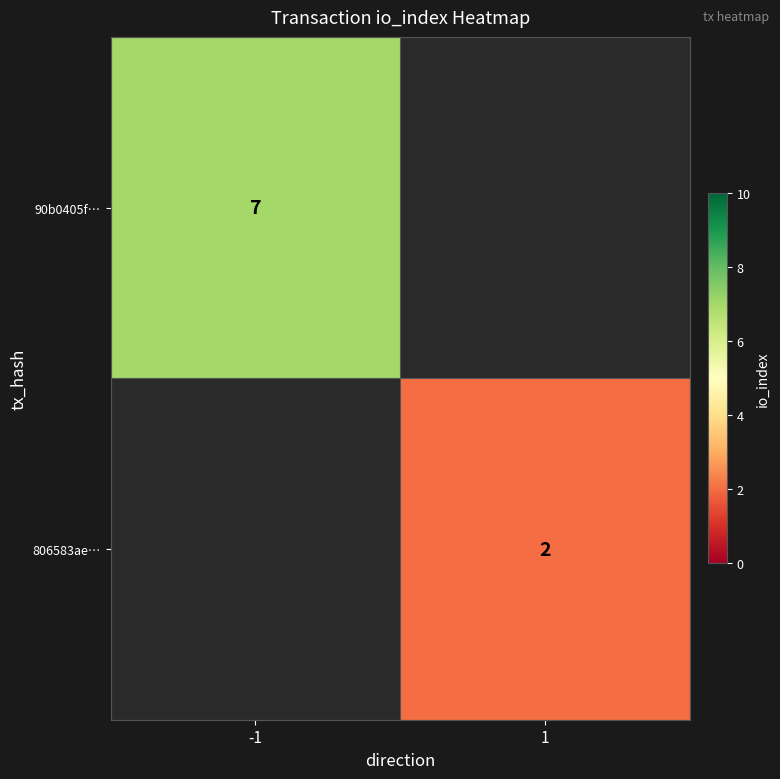

Is it true that 806583ae… equals 2 at 1?

True